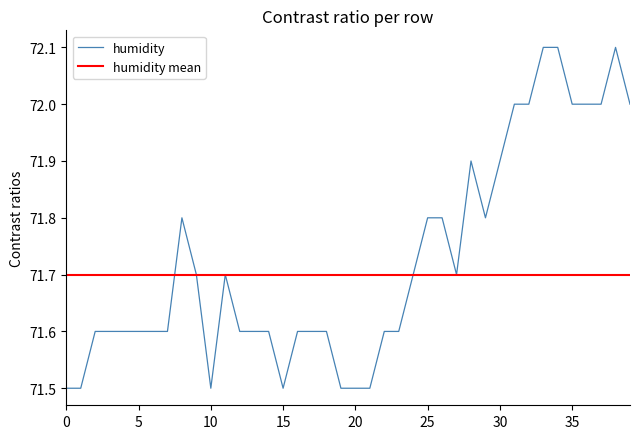

True or false: the data has more than 0 interior local peaks.

True